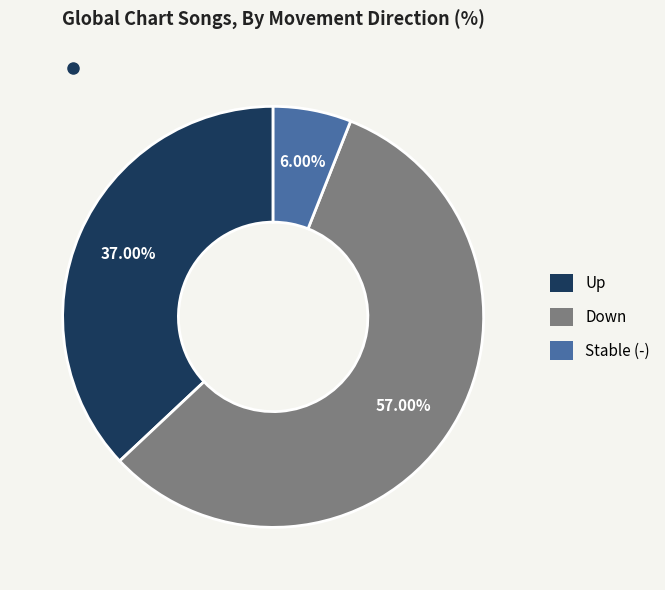

Is there any slice that represents more than half of the pie?

Yes